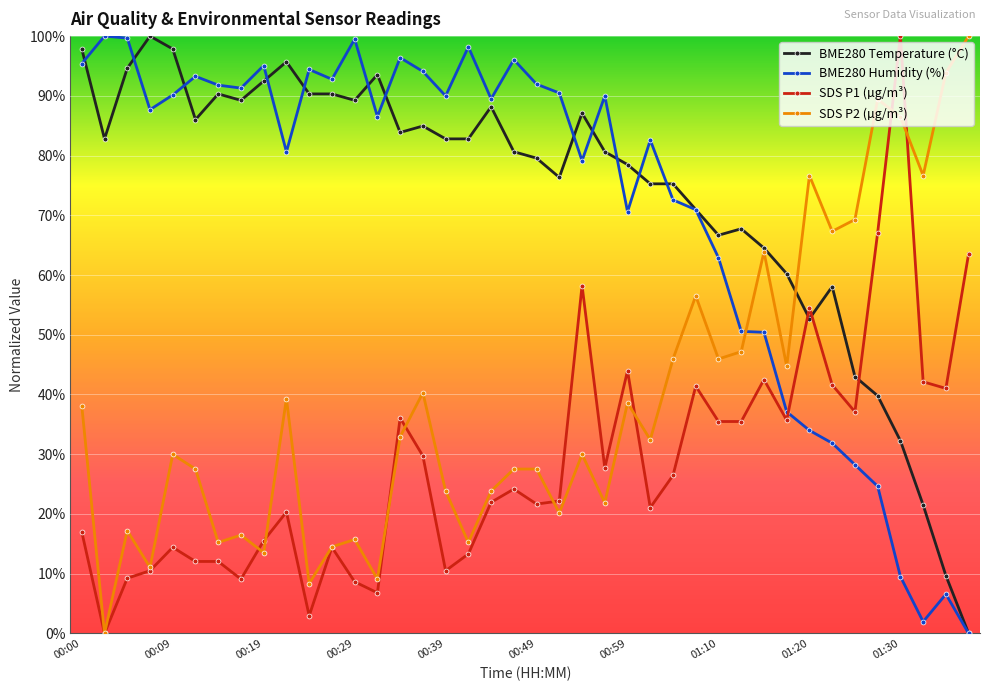

How many values in the BME280 Temperature (°C) series are below 82?

20